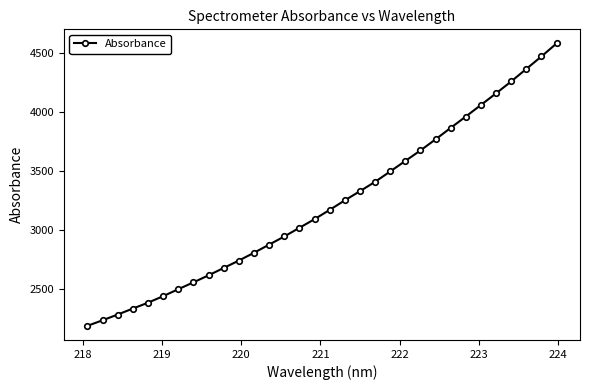

What is the sum of all values?

103032.3